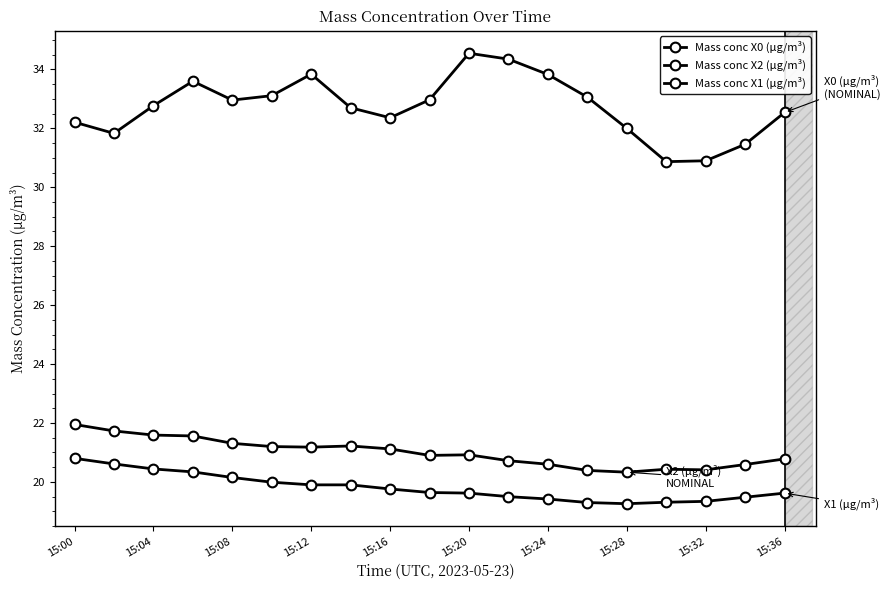

Which series has the widest spread of values?

Mass conc X0 (μg/m³)